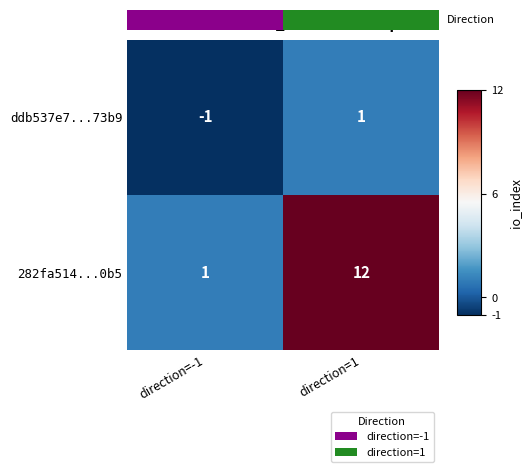

True or false: 282fa514...0b5 has a value of 12 at direction=1.

True